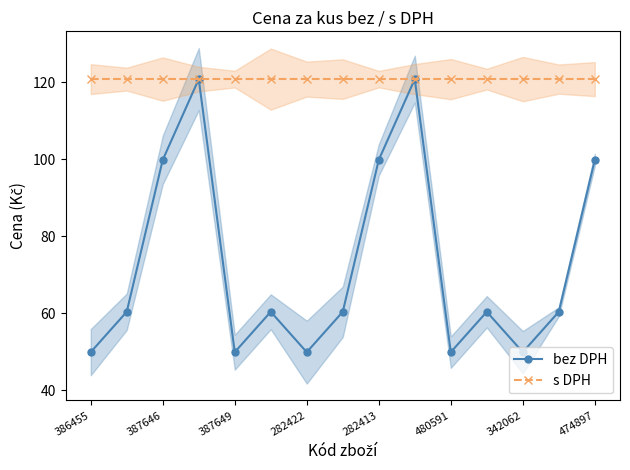

What is the value of the bez DPH point at the 15th from the left?

99.8